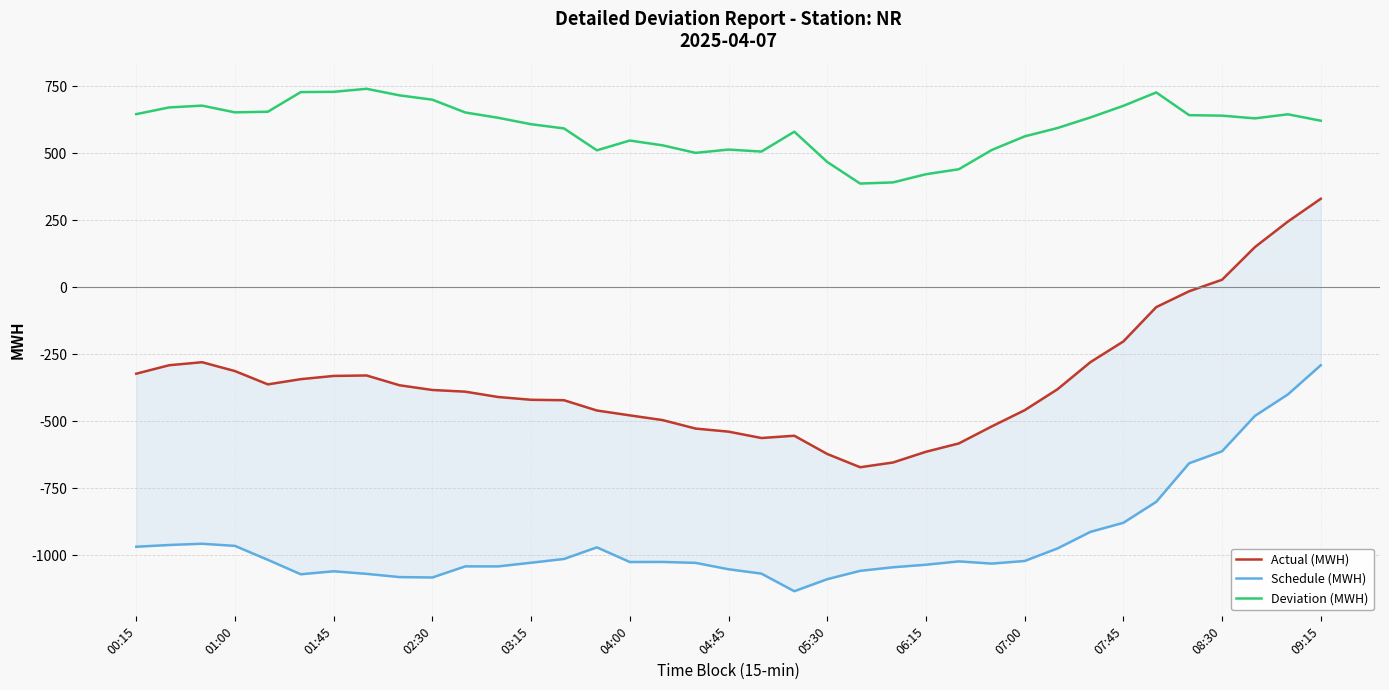

The Deviation (MWH) series shows 728.3 at 01:45. True or false?

True